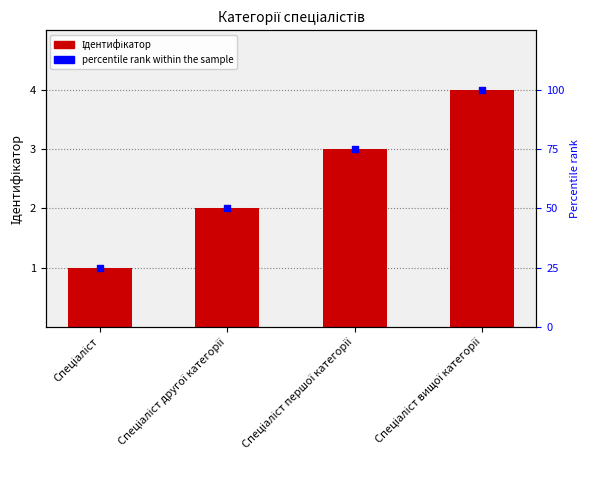

At which category is the sum across all series the highest?

Спеціаліст вищої категорії